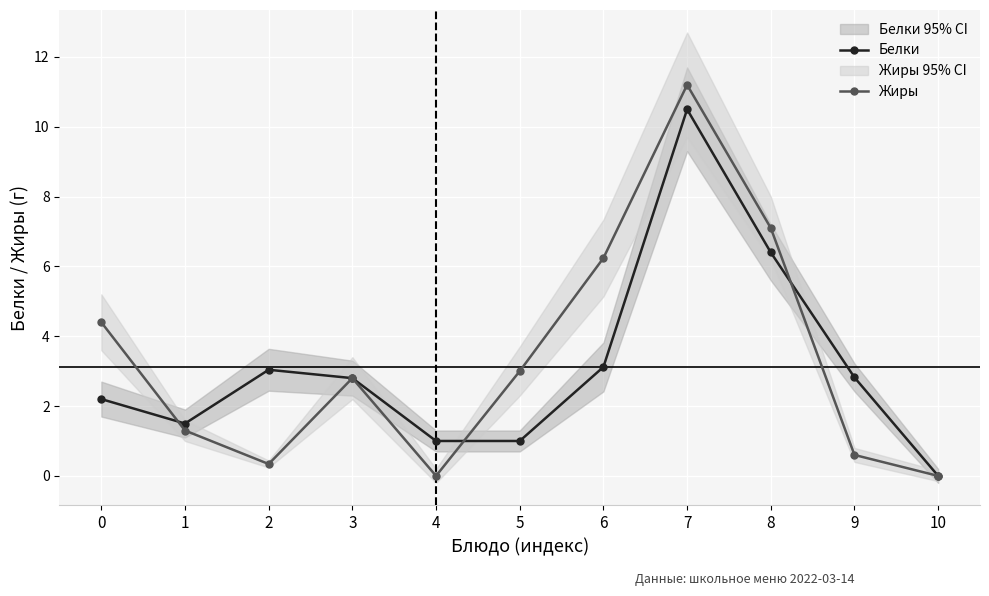

Which label corresponds to the smallest value in the chart?

10